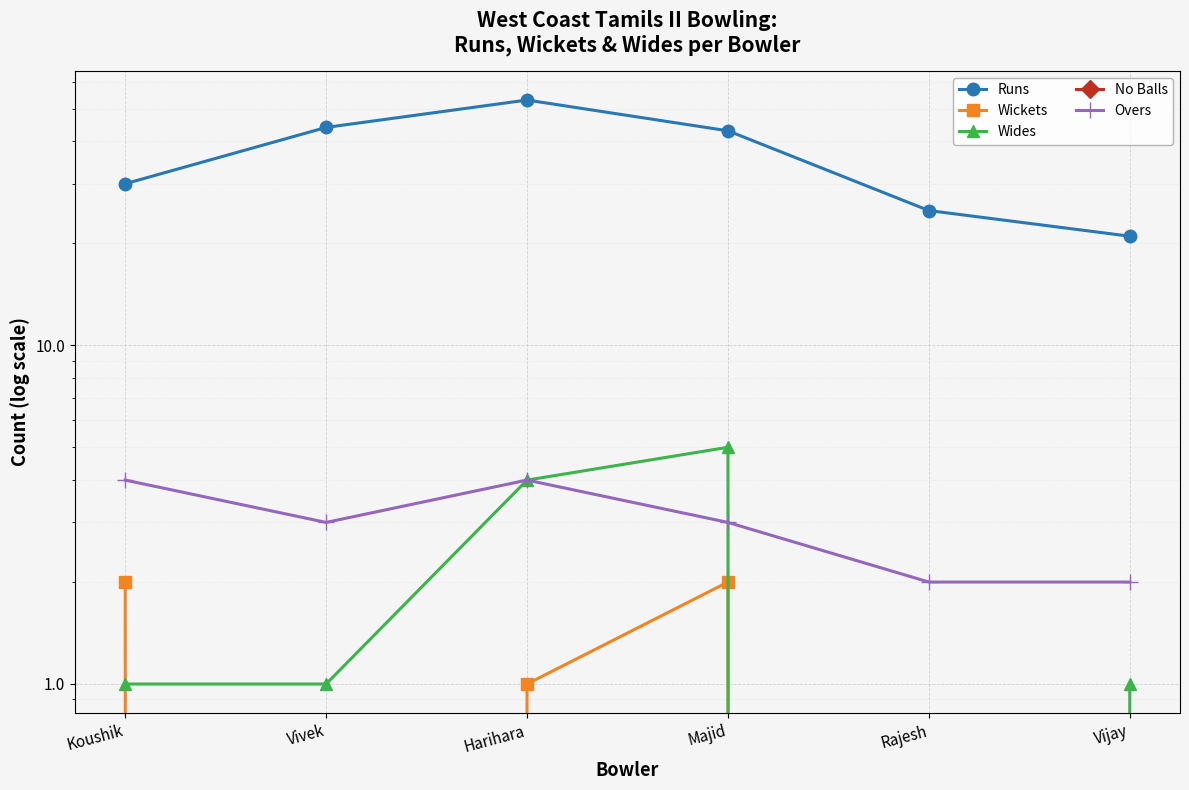

True or false: Overs and No Balls cross at least once.

False